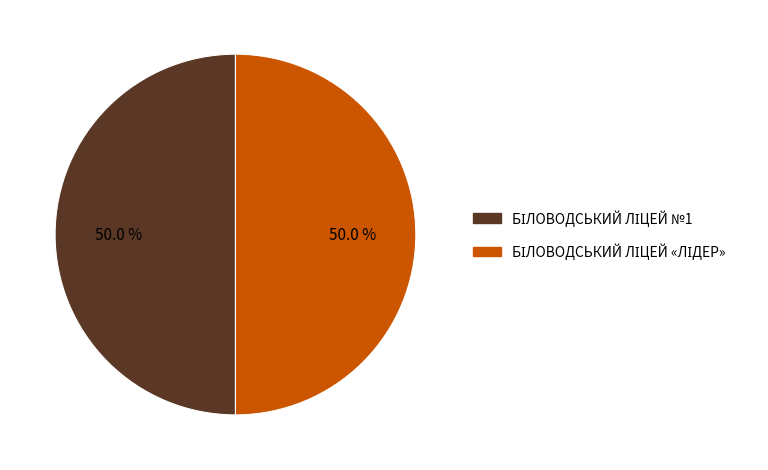

Which slice is the largest?

БІЛОВОДСЬКИЙ ЛІЦЕЙ №1